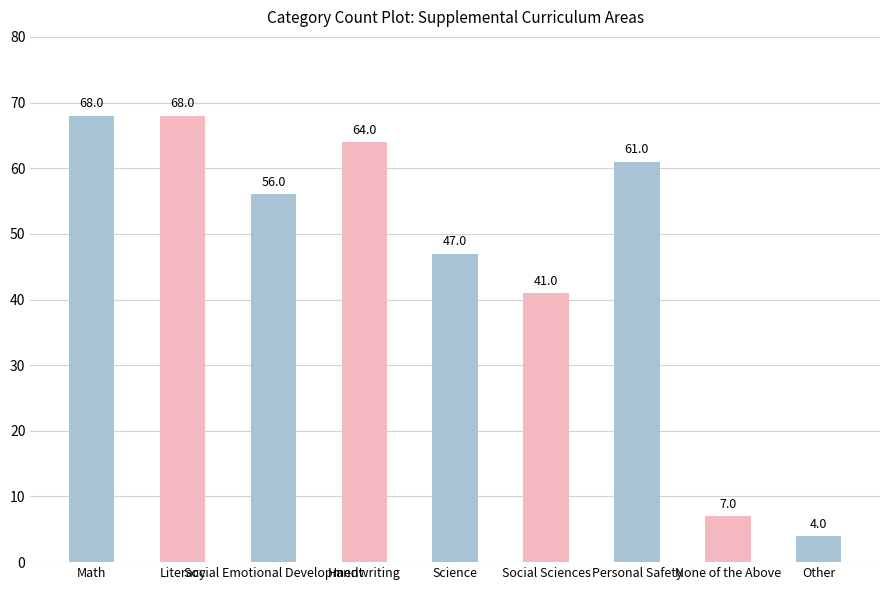

True or false: the data shows 84 at Science.

False